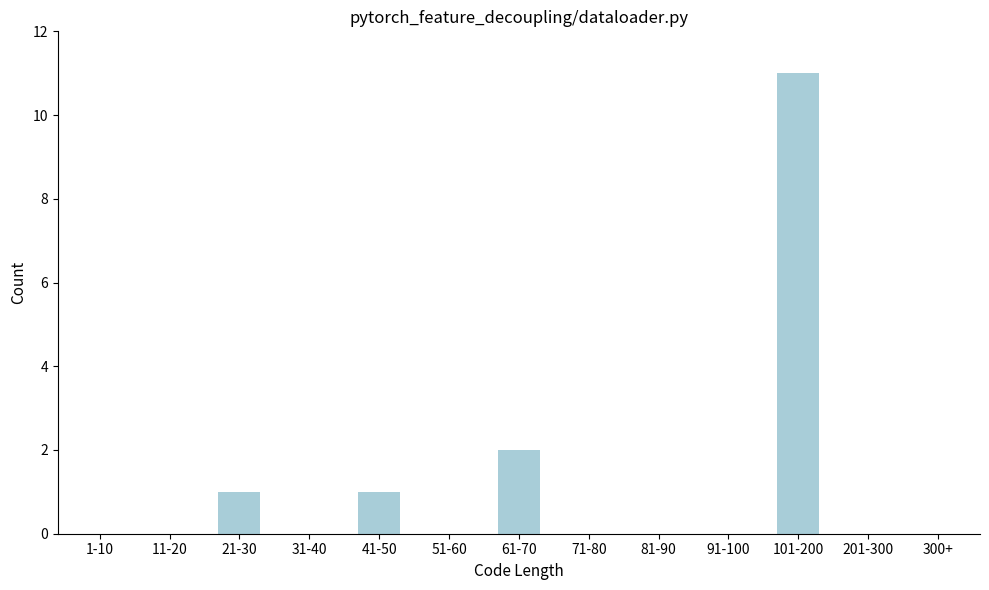

Reading left to right, extract all data points from this chart.

1-10=0	11-20=0	21-30=1	31-40=0	41-50=1	51-60=0	61-70=2	71-80=0	81-90=0	91-100=0	101-200=11	201-300=0	300+=0